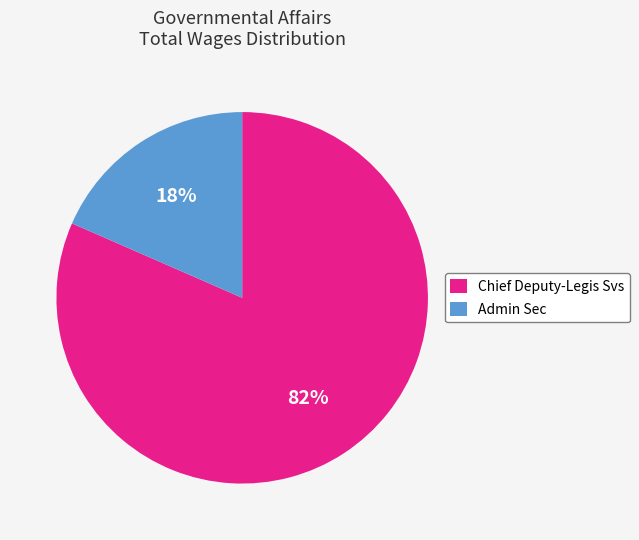

To the nearest percent, what percentage of the pie is Chief Deputy-Legis Svs?

82%